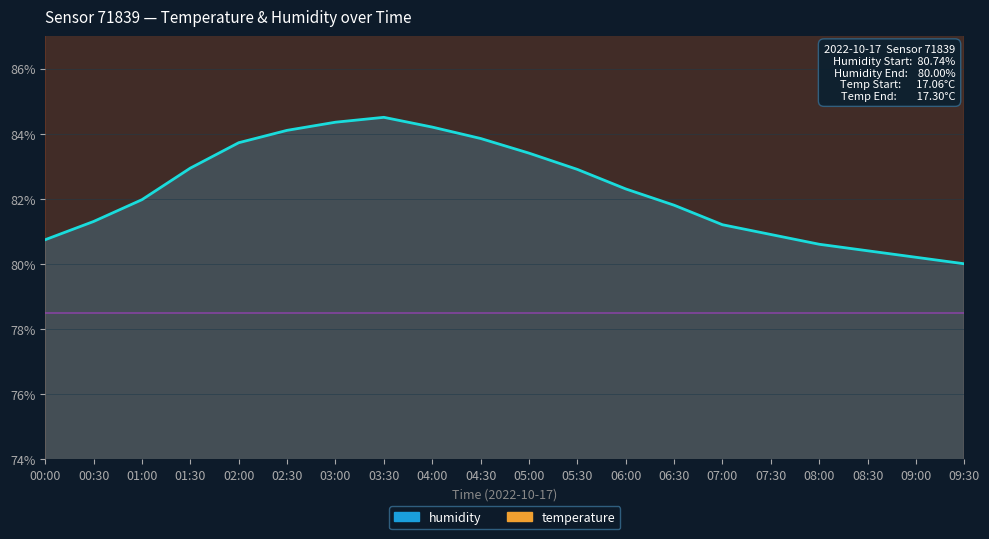

What is the difference between the maximum and minimum values in the temperature series?

1.1